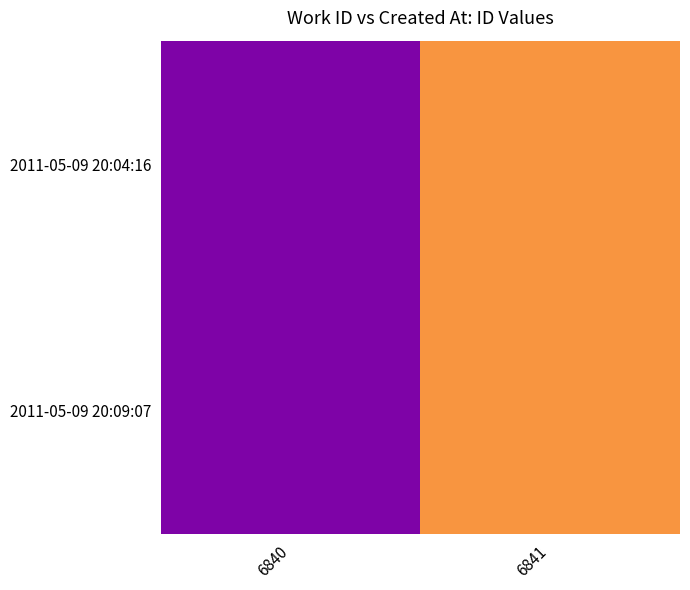

Reading right to left, extract all data points from this chart.

2011-05-09 20:04:16: 6841=18371	6840=18370
2011-05-09 20:09:07: 6841=18371	6840=18370